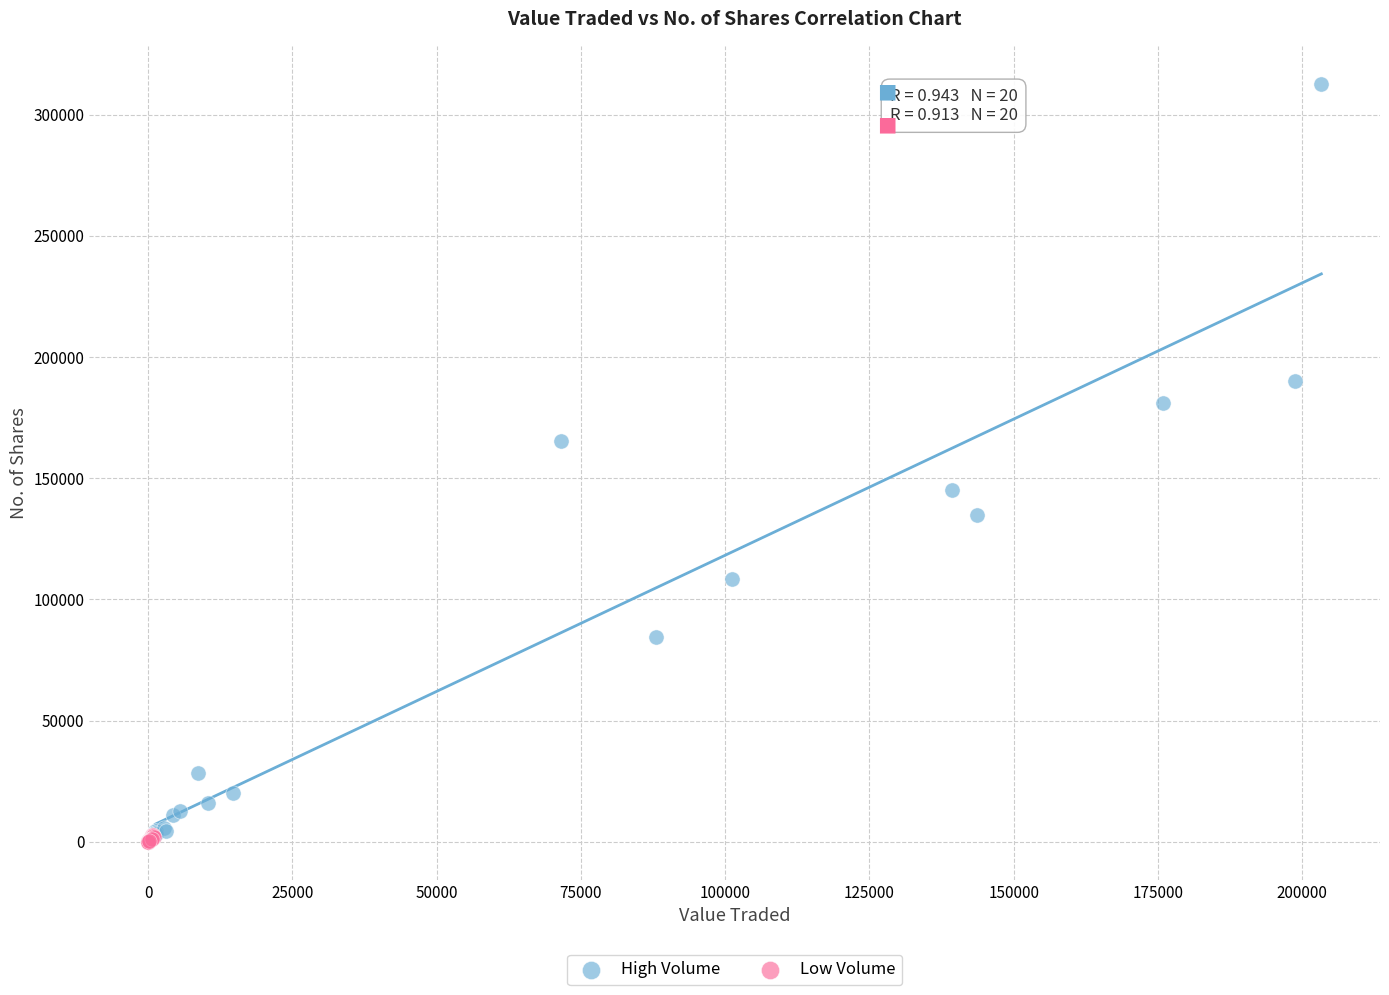

Which series has the largest Y range (max minus min)?

High Volume